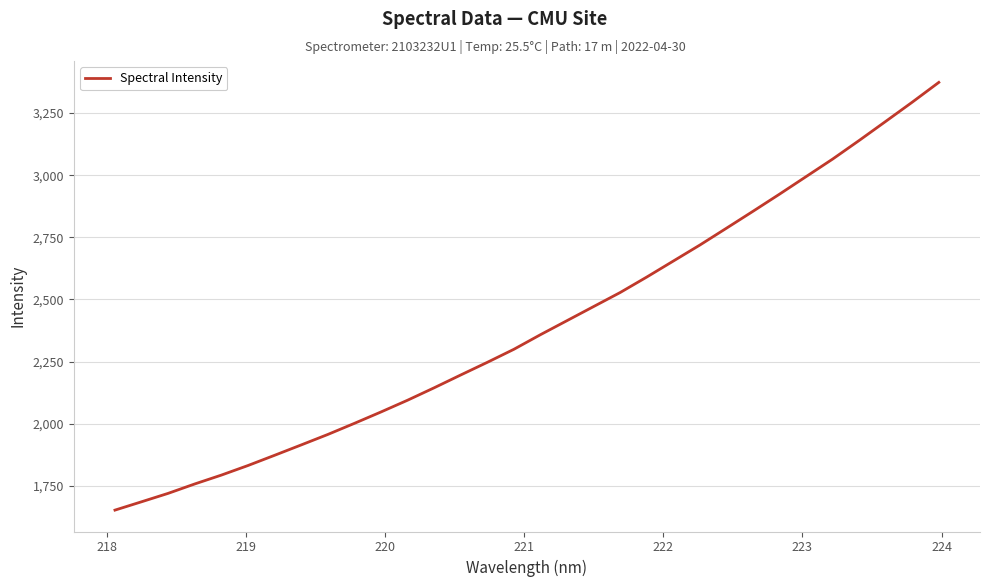

How many lines are shown in the chart?

1